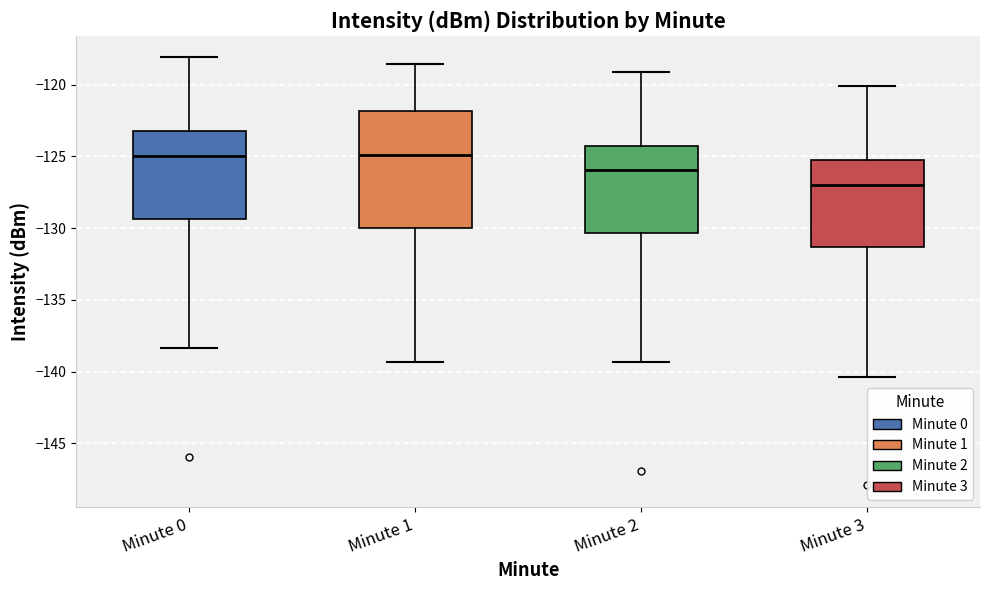

Reading left to right, transcribe this box plot: for each box, give where its median line is, the range the box spans, and where its two whiskers end, as read against the y-axis. The values are not printed on the chart, so give them approximately, as read against the axis.

Minute 0: median -125.0, box -129.5 to -123.0, whiskers -138.5 to -118.0
Minute 1: median -125.0, box -130.0 to -122.0, whiskers -139.5 to -118.5
Minute 2: median -126.0, box -130.5 to -124.0, whiskers -139.5 to -119.0
Minute 3: median -127.0, box -131.5 to -125.0, whiskers -140.5 to -120.0